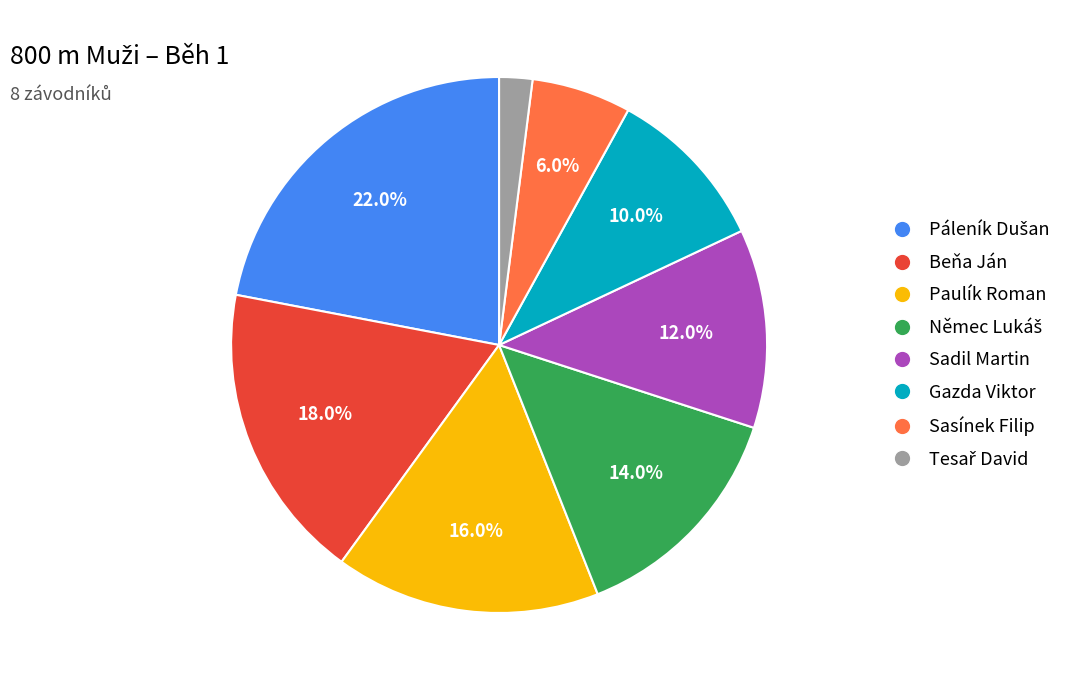

To the nearest percent, what percentage of the pie is Sasínek Filip?

6%